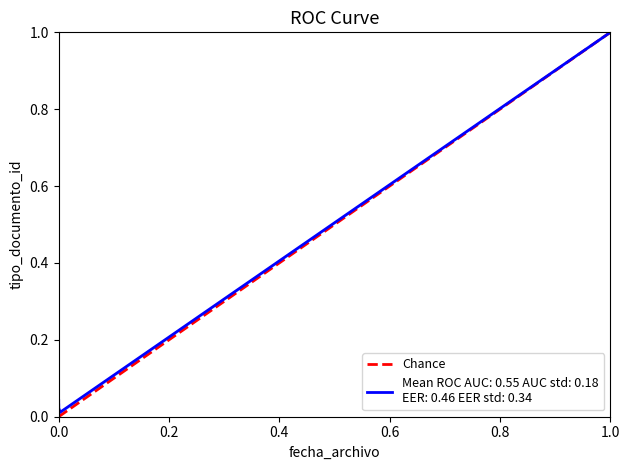

What is the value of the 2nd point from the left?

1